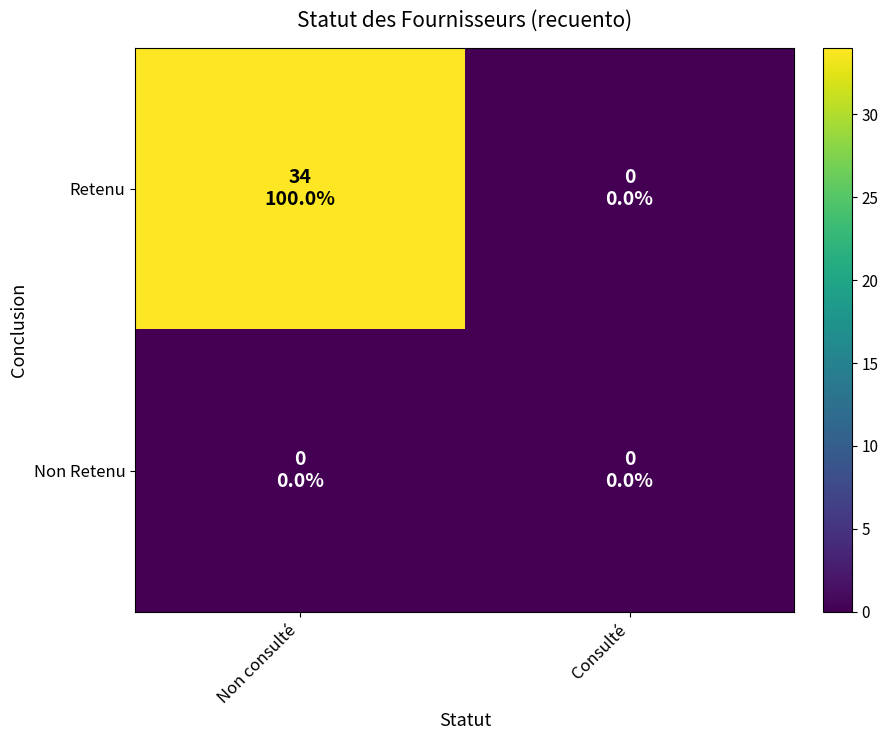

Which series has the widest spread of values?

Retenu